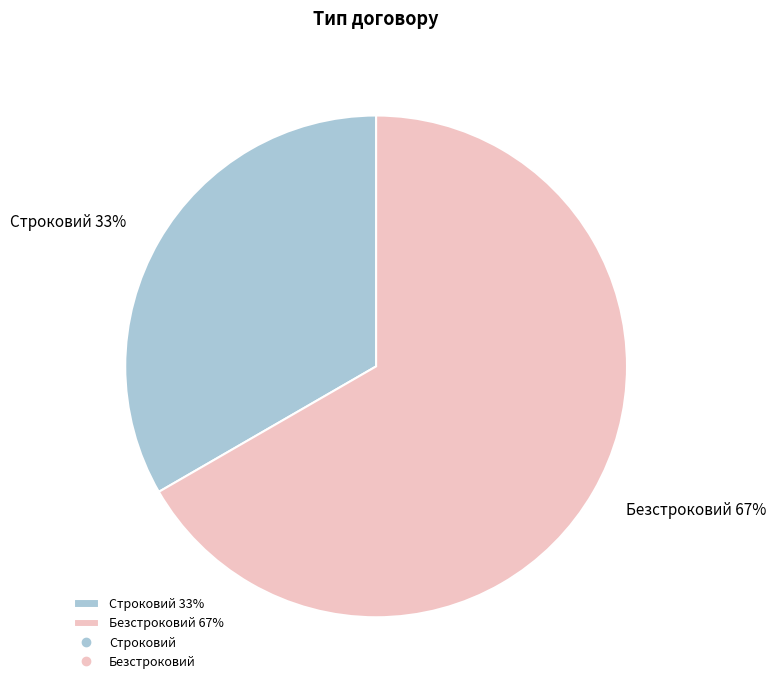

How many segments does this pie chart have?

2